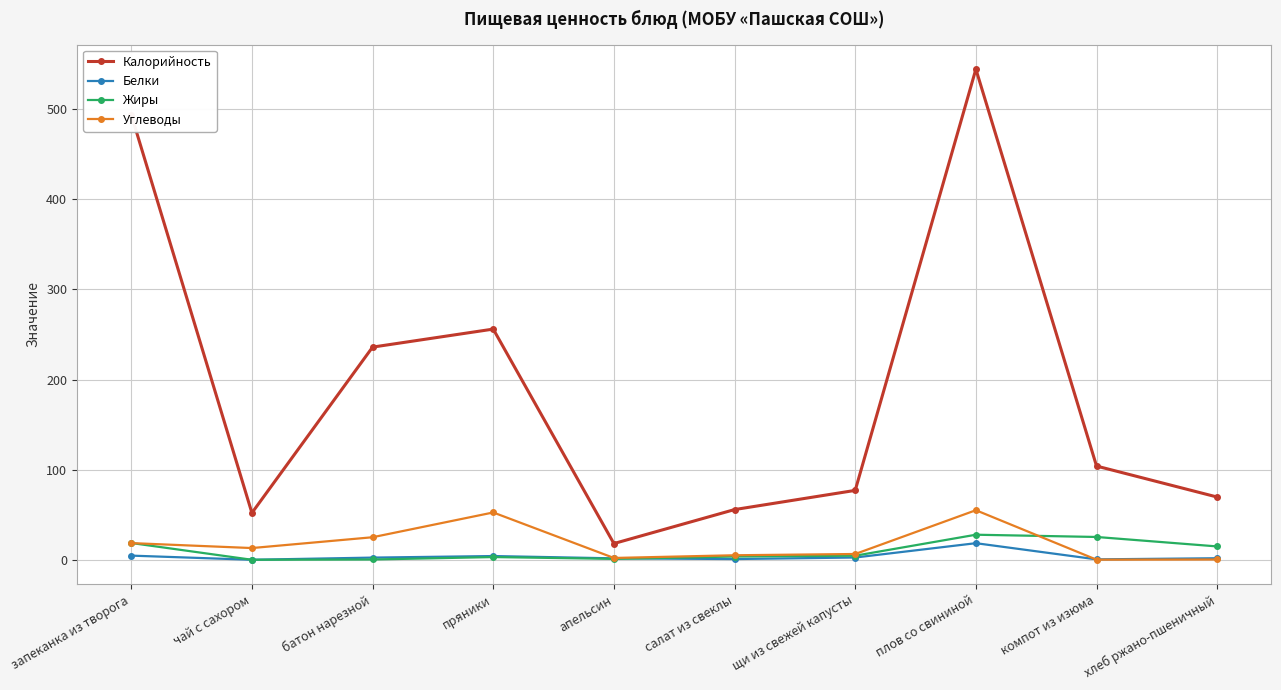

Rank the series by their maximum value, from lowest to highest.

Белки, Жиры, Углеводы, Калорийность